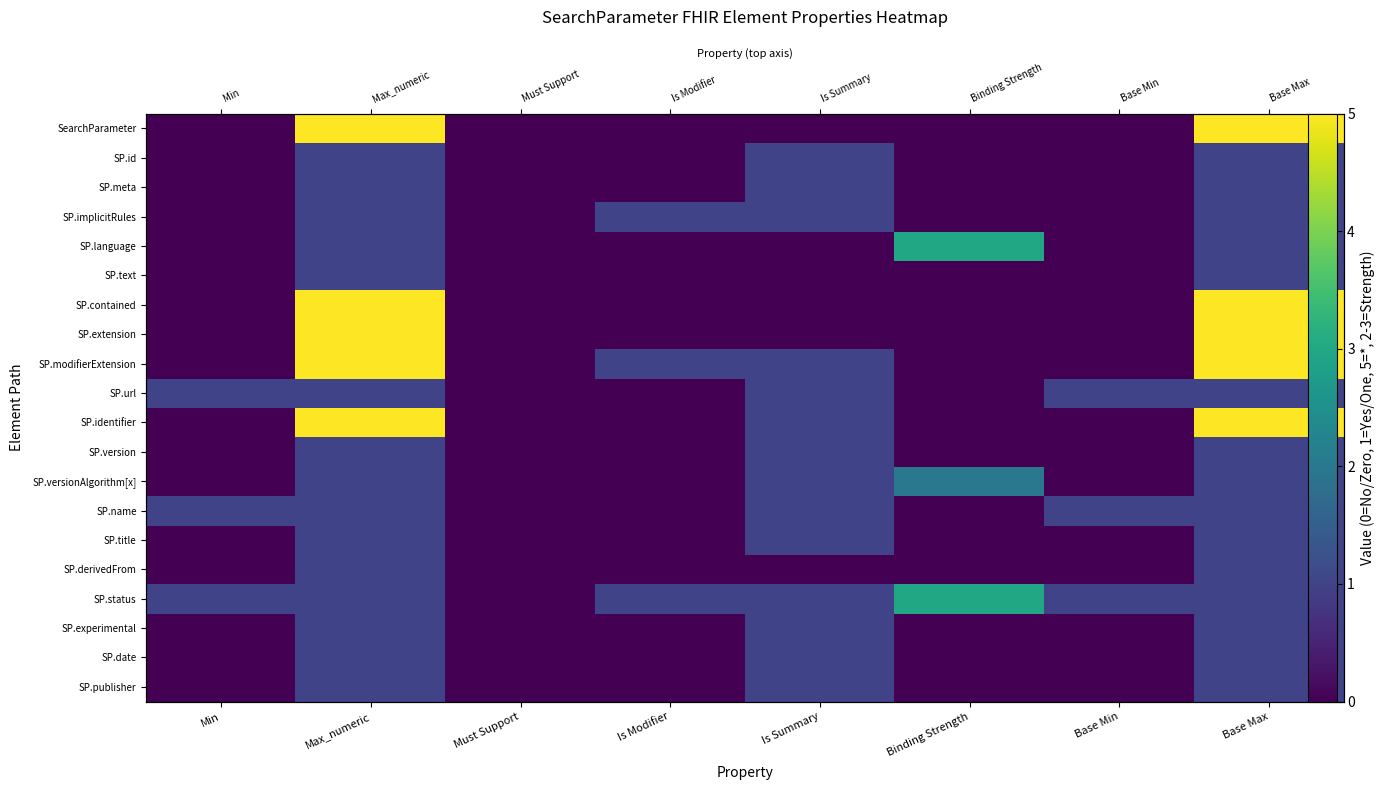

List the labels in order of SP.url value, largest first.

Min, Max_numeric, Is Summary, Base Min, Base Max, Must Support, Is Modifier, Binding Strength